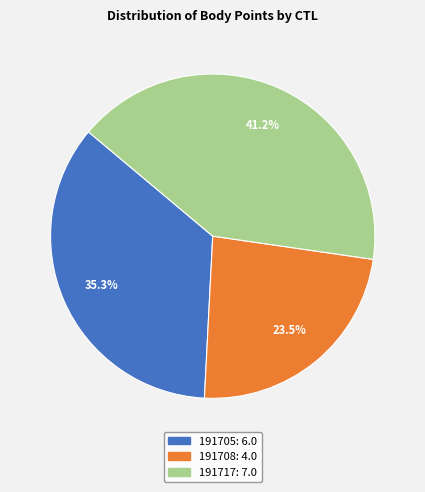

Rank the categories by value from lowest to highest.

191708, 191705, 191717